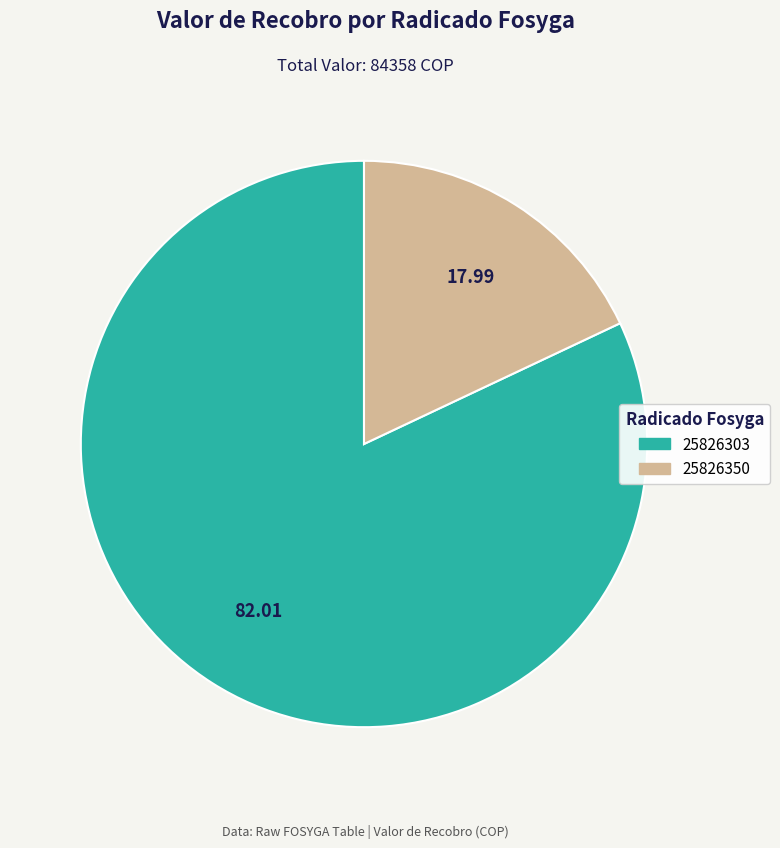

How many segments does this pie chart have?

2